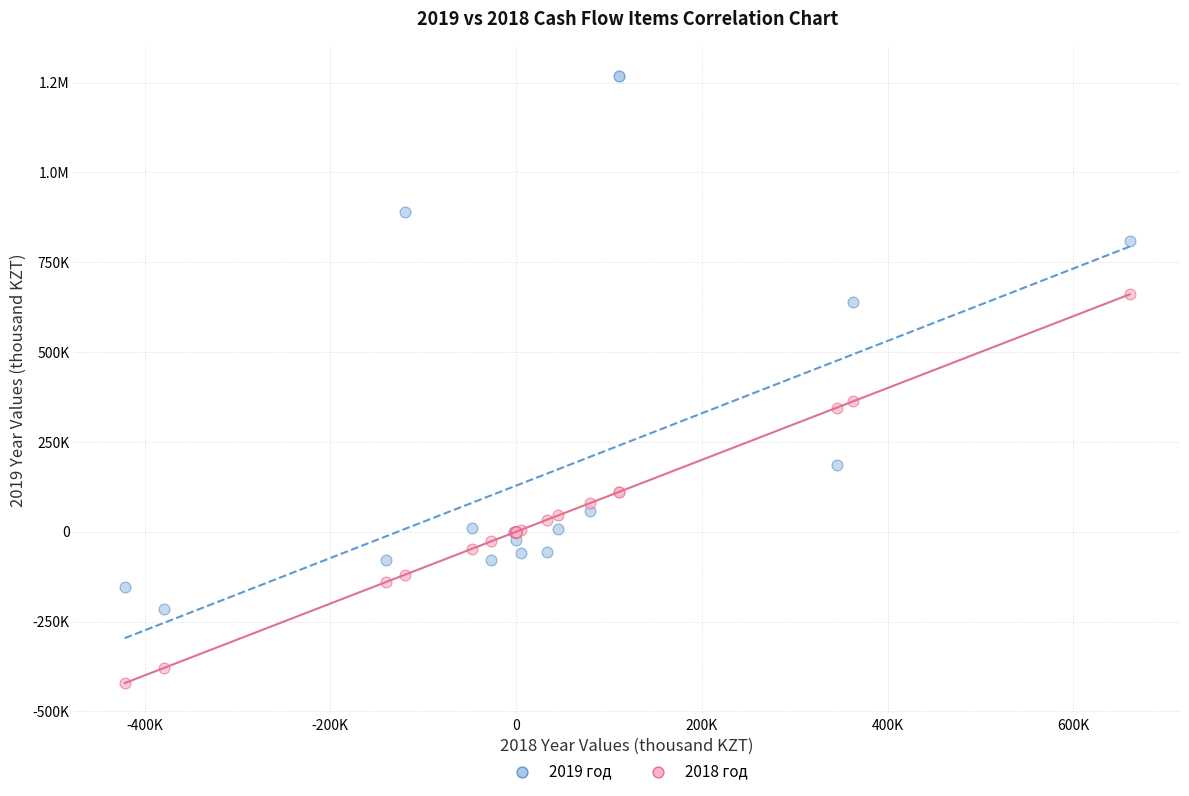

What are all the series names shown in the legend?

2019 год, 2018 год